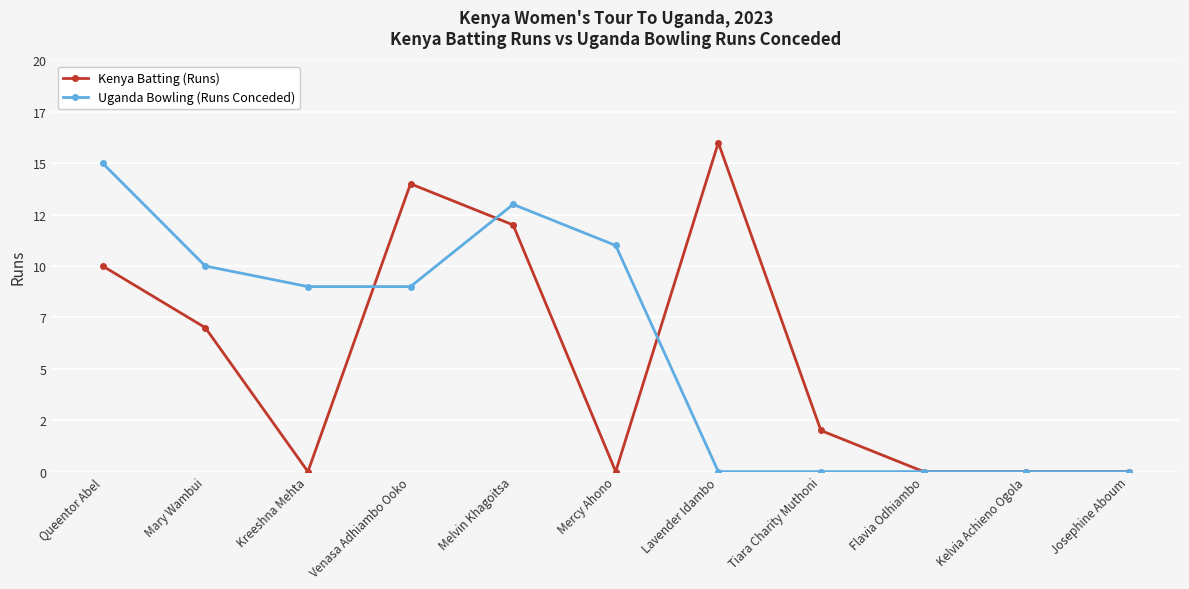

Which series changed the most between Queentor Abel and Mary Wambui?

Uganda Bowling (Runs Conceded)